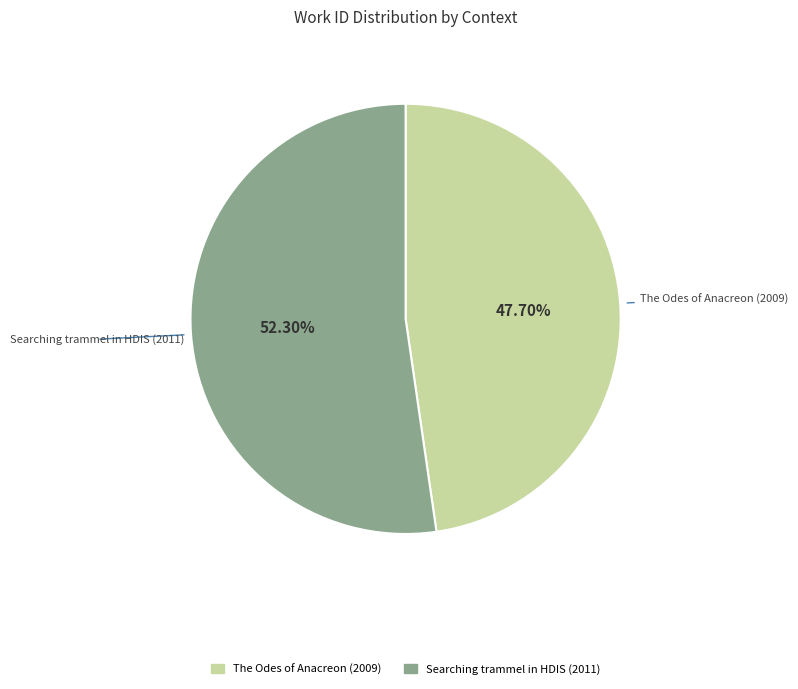

What is the majority slice?

Searching trammel in HDIS (2011)